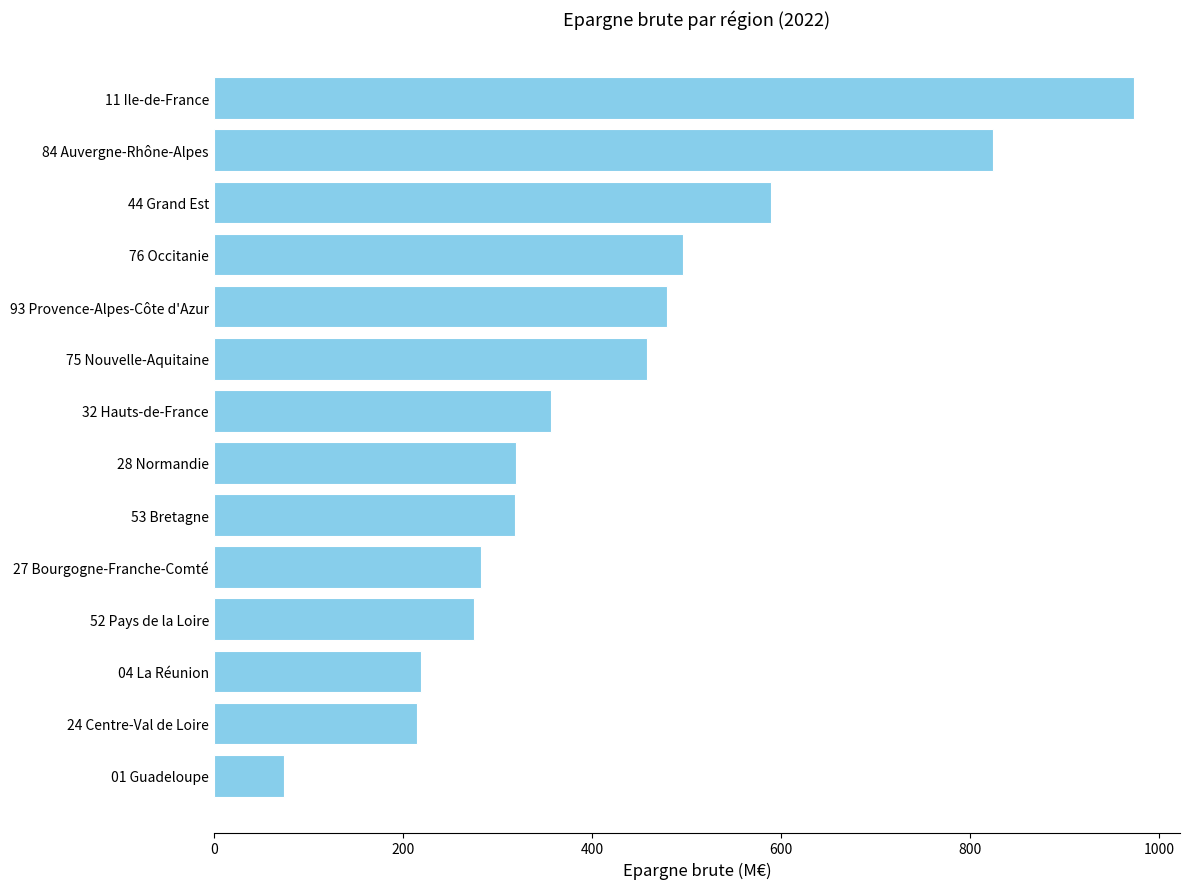

The value at 28 Normandie is 319.7. True or false?

True